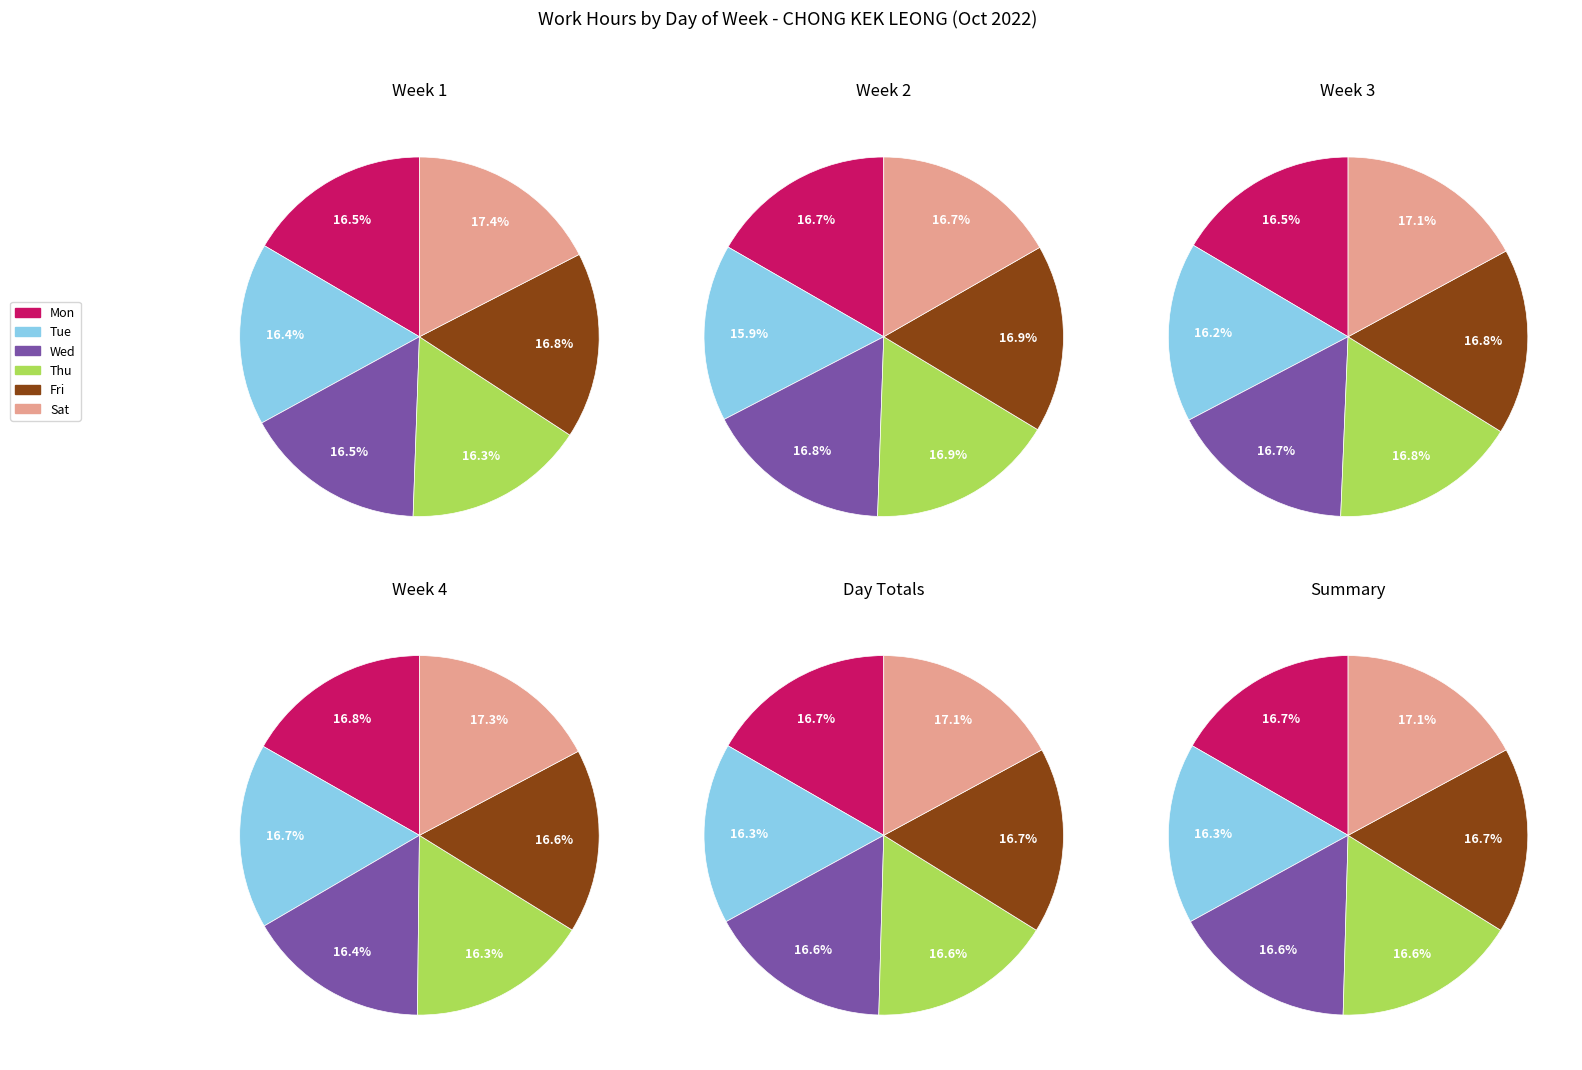

Which category has the smallest portion of the pie?

Tue